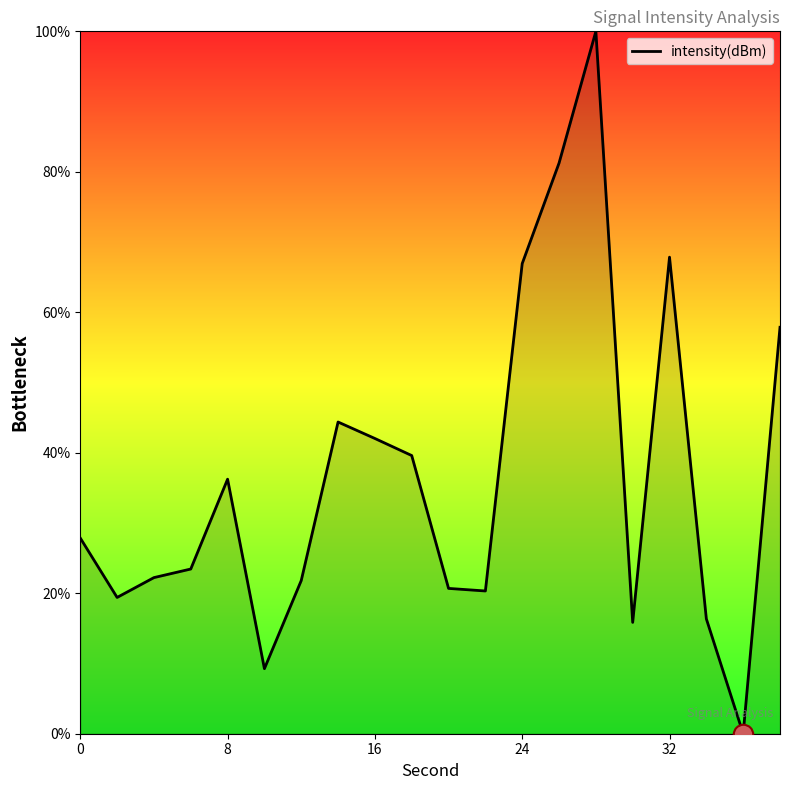

What is the difference between the maximum and minimum values?

100.0